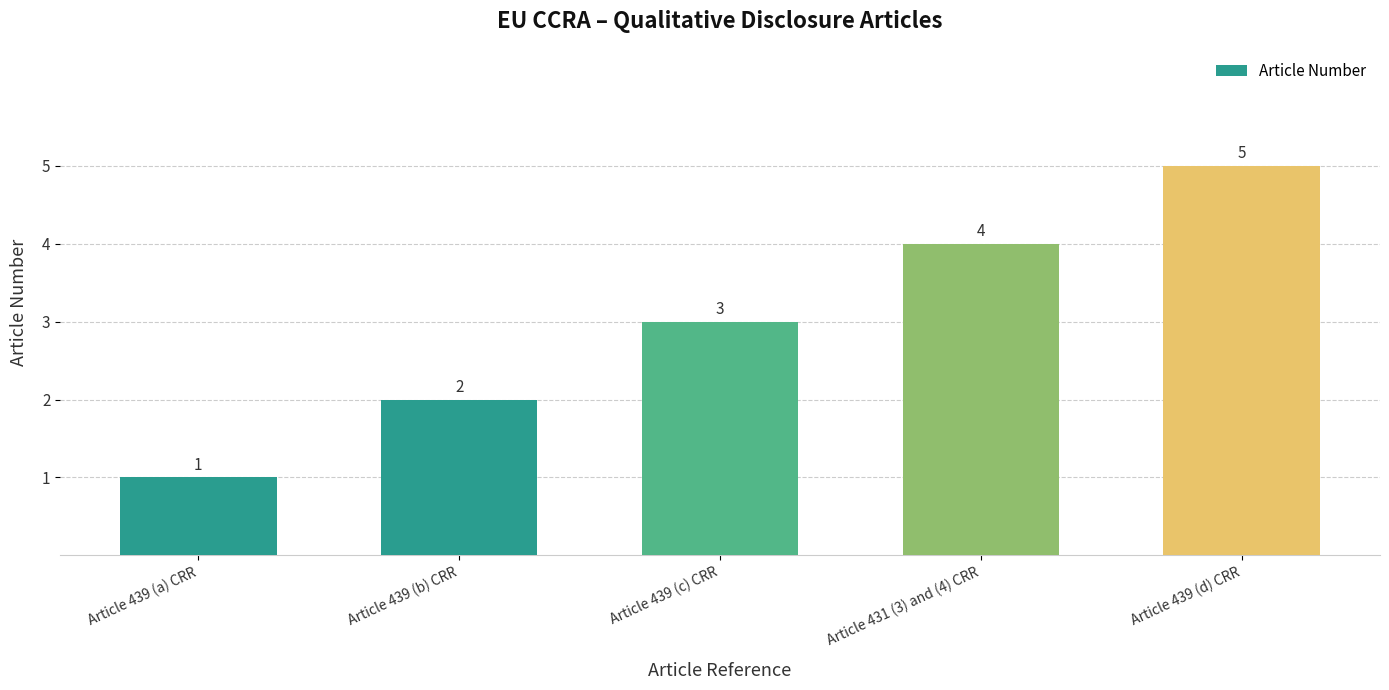

What is the label of the 2nd bar from the right?

Article 431 (3) and (4) CRR